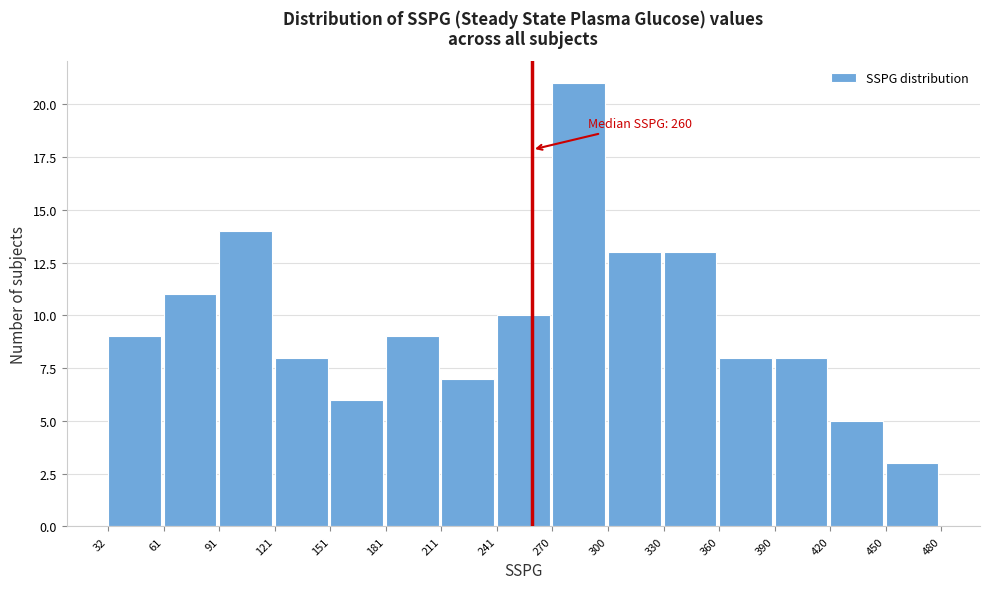

Which range on the x-axis has the tallest bar?

270 to 300